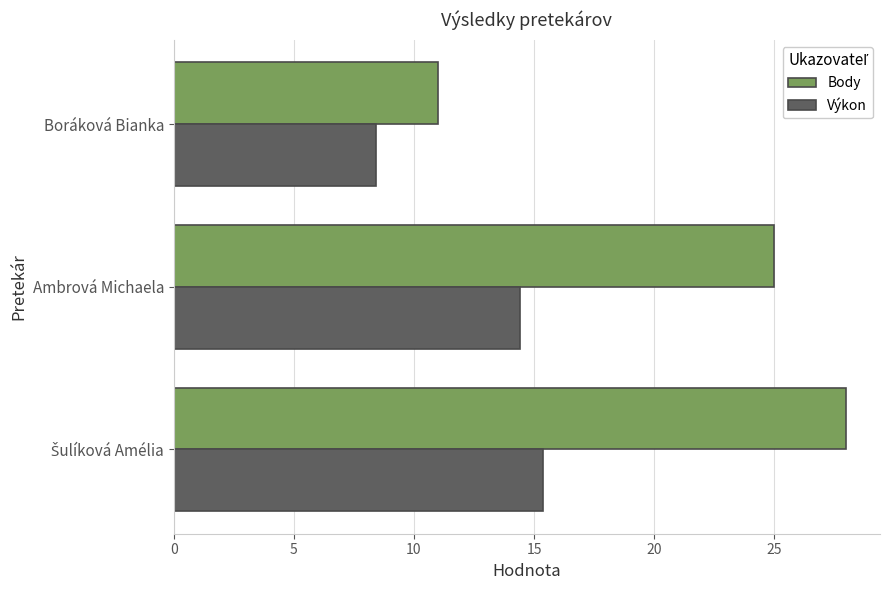

Is it true that Výkon equals 4.5 at Boráková Bianka?

False